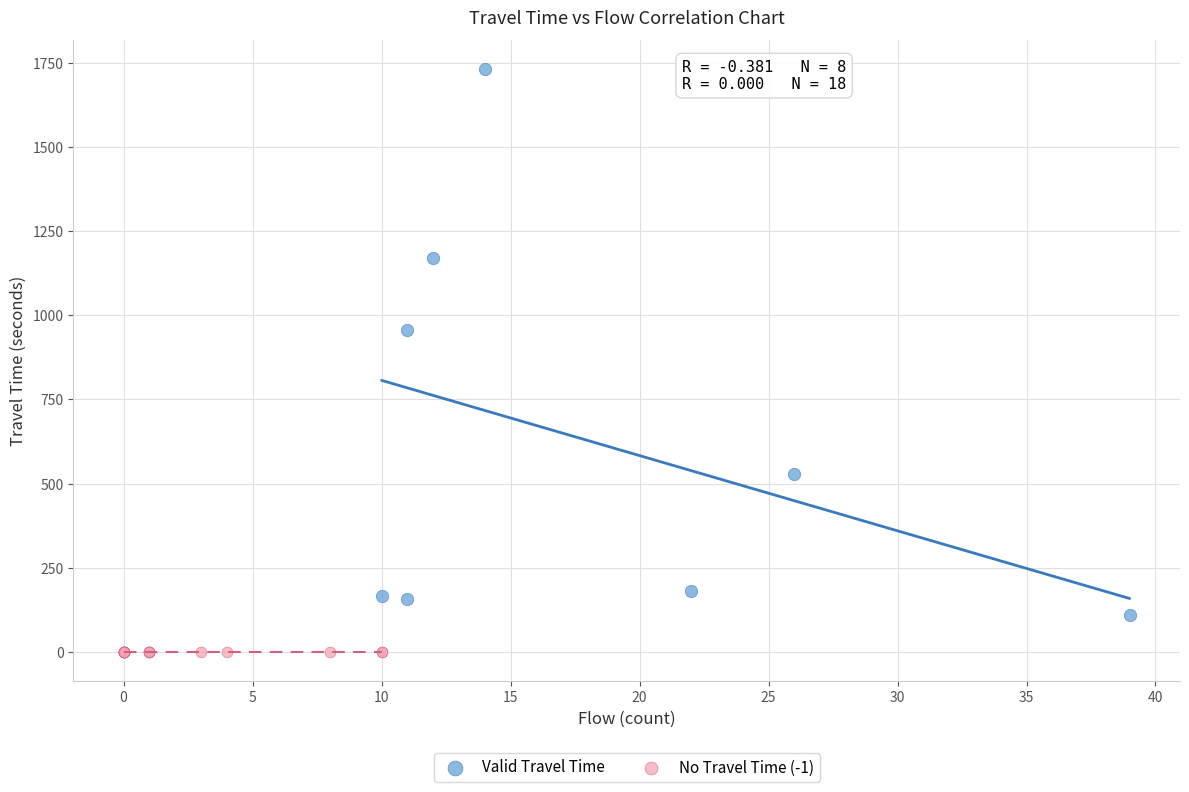

What are all the series names shown in the legend?

Valid Travel Time, No Travel Time (-1)